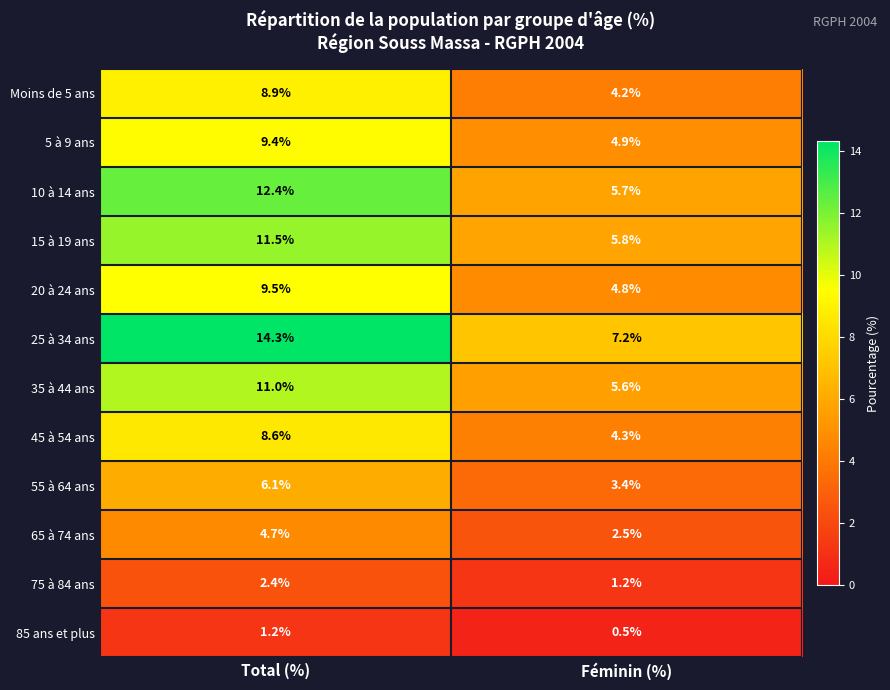

Reading right to left, transcribe all the data shown in this chart.

Moins de 5 ans: Féminin (%)=4.2	Total (%)=8.9
5 à 9 ans: Féminin (%)=4.9	Total (%)=9.4
10 à 14 ans: Féminin (%)=5.7	Total (%)=12.4
15 à 19 ans: Féminin (%)=5.8	Total (%)=11.5
20 à 24 ans: Féminin (%)=4.8	Total (%)=9.5
25 à 34 ans: Féminin (%)=7.2	Total (%)=14.3
35 à 44 ans: Féminin (%)=5.6	Total (%)=11.0
45 à 54 ans: Féminin (%)=4.3	Total (%)=8.6
55 à 64 ans: Féminin (%)=3.4	Total (%)=6.1
65 à 74 ans: Féminin (%)=2.5	Total (%)=4.7
75 à 84 ans: Féminin (%)=1.2	Total (%)=2.4
85 ans et plus: Féminin (%)=0.5	Total (%)=1.2